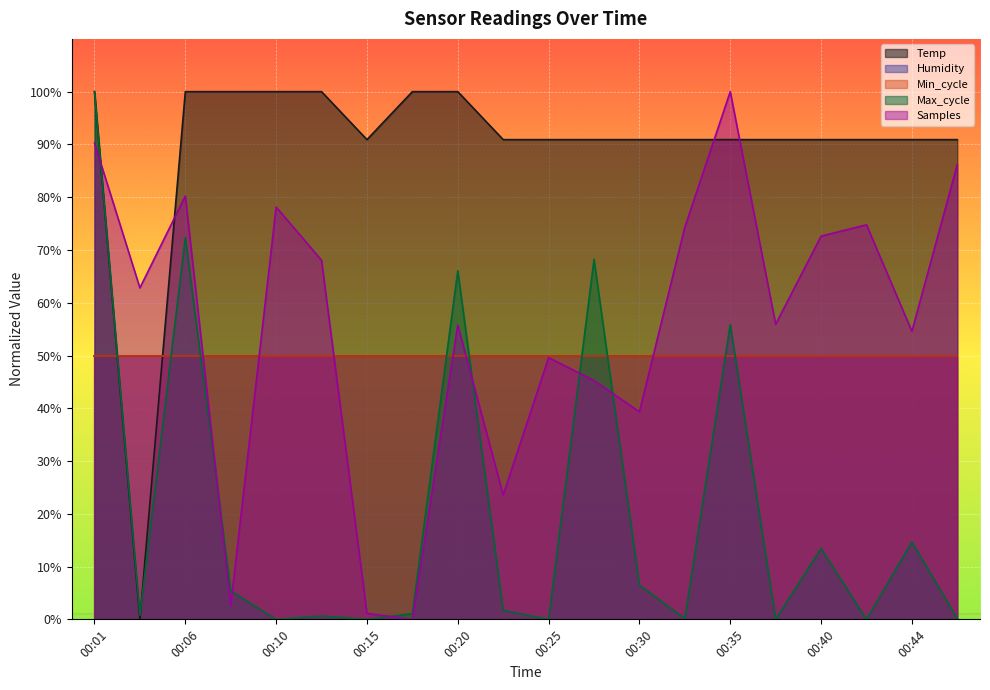

What is the difference between the second highest and minimum values in the Temp series?

100.0